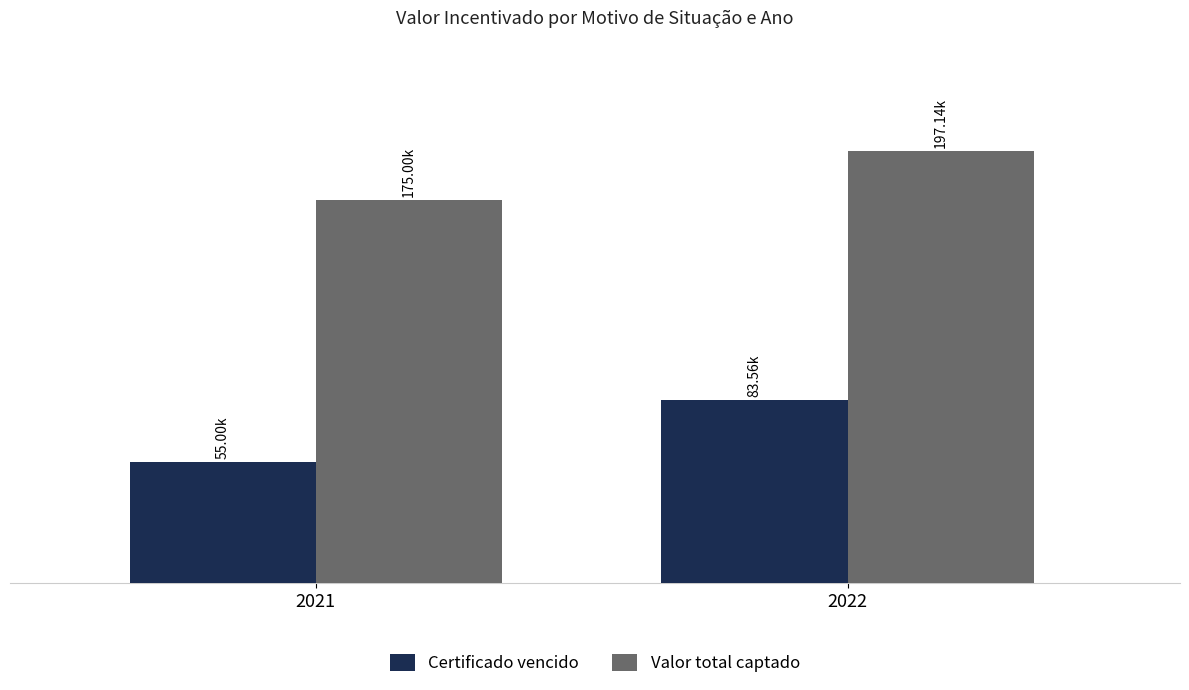

Reading left to right, transcribe all the data shown in this chart.

Certificado vencido: 54999.0	83557.7
Valor total captado: 175000.0	197144.3